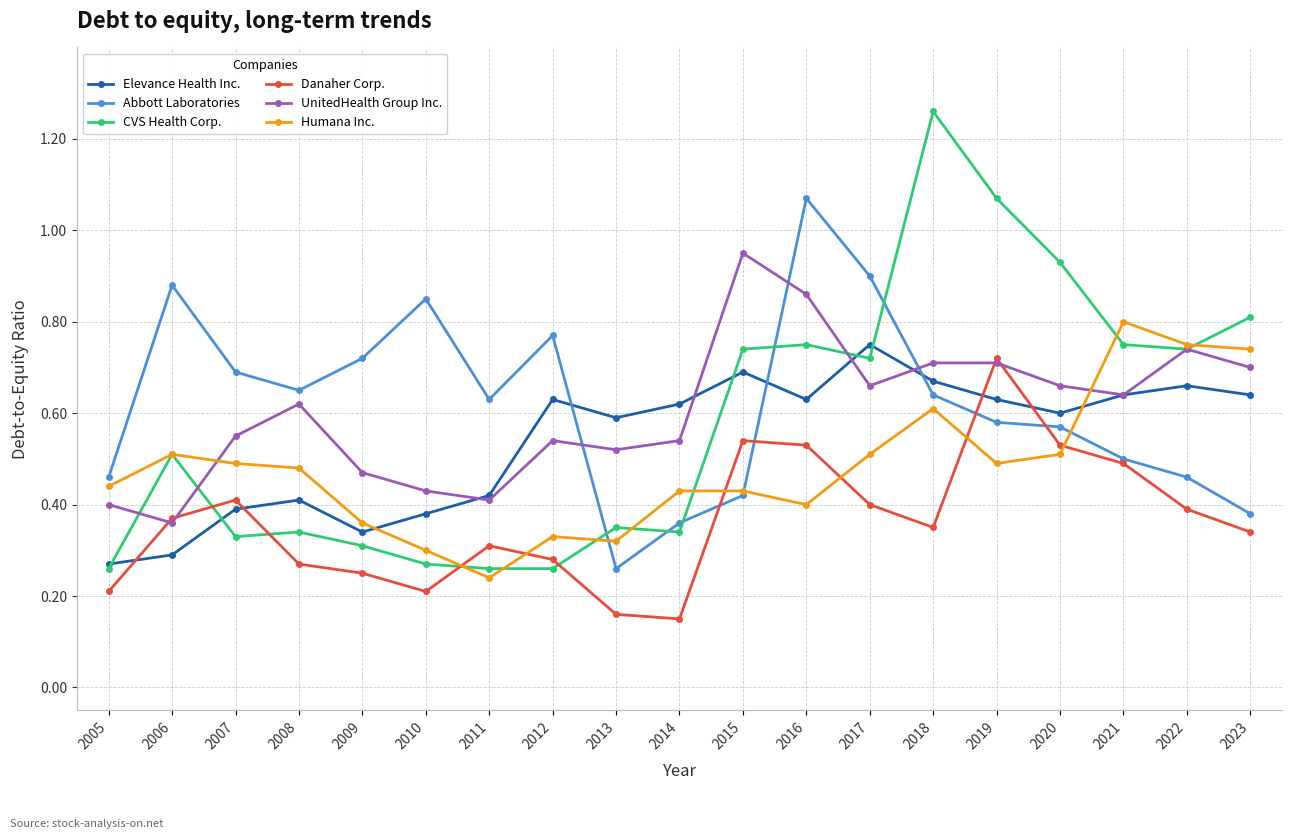

At which label is Abbott Laboratories closest to 0?

2013